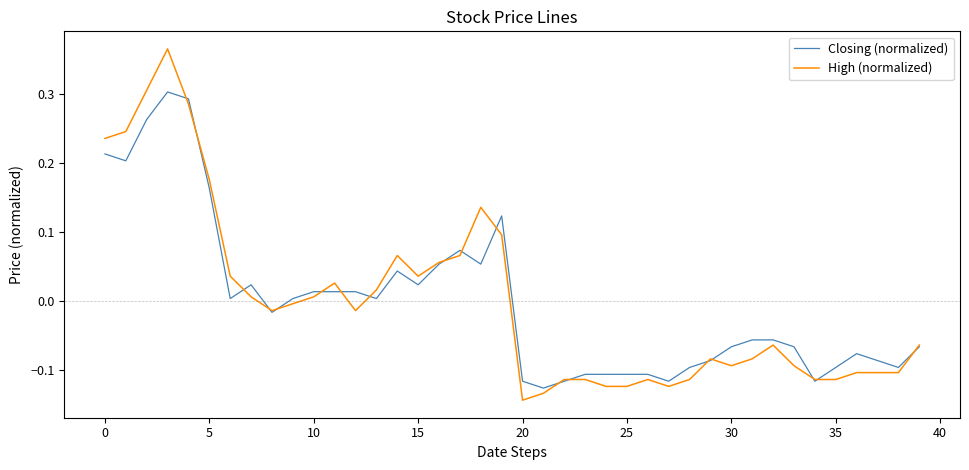

Does the chart display data point markers on the line(s)?

No